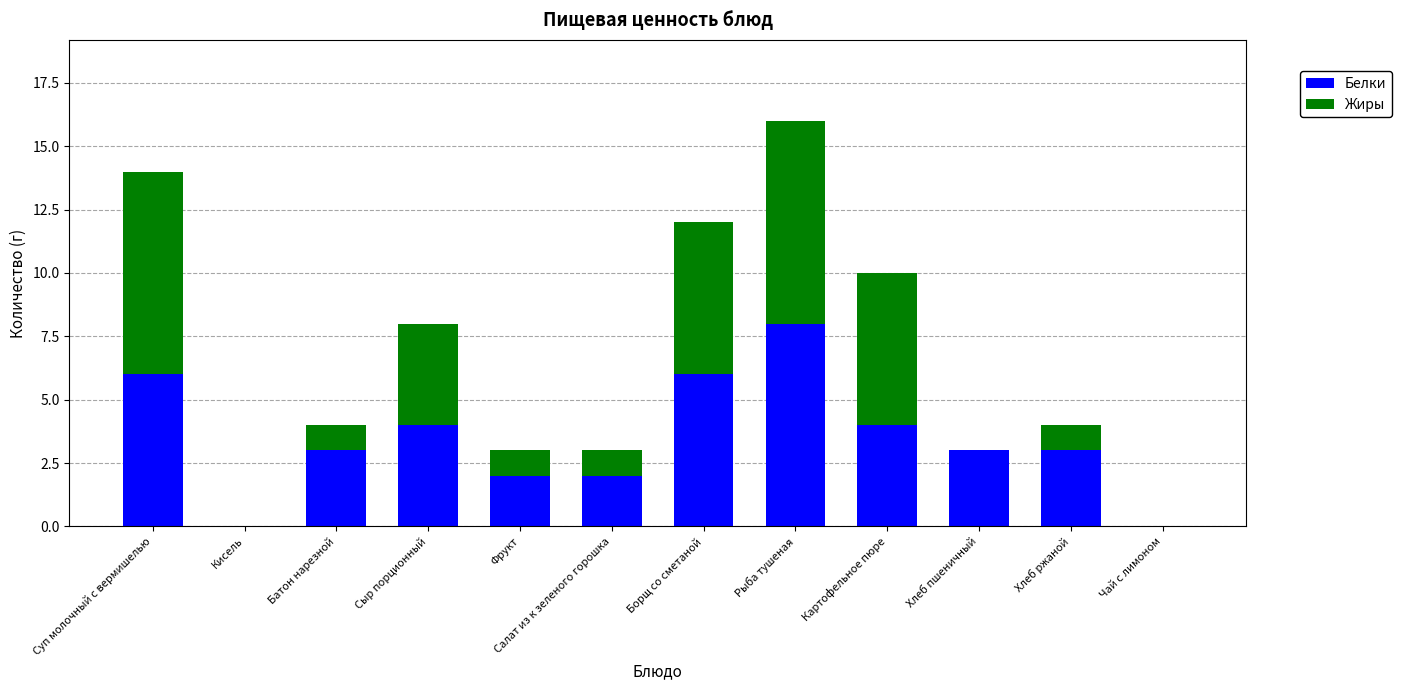

What is the sum of all Белки values?

41